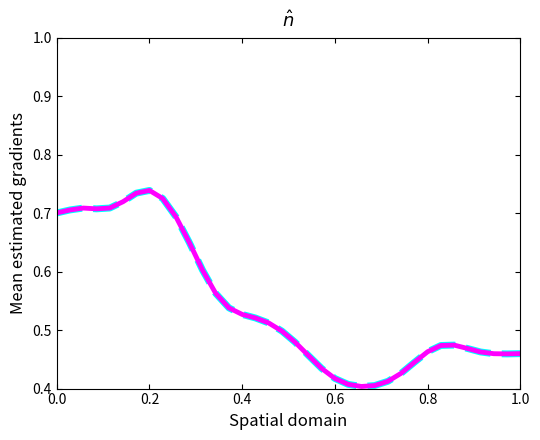

Does the chart display data point markers on the line(s)?

No